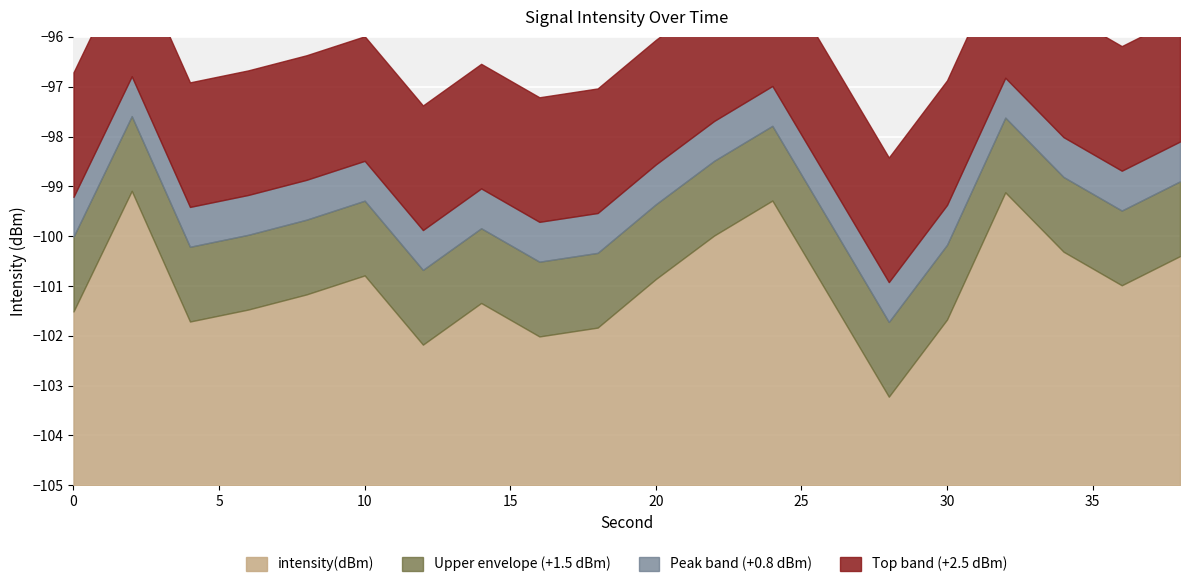

How many categories are shown in the chart?

20